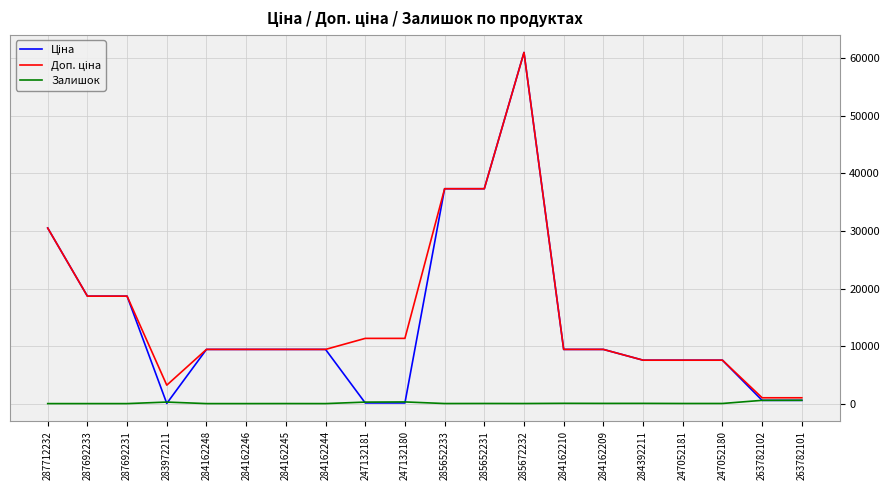

The Залишок series shows 566.0 at 263782102. True or false?

True